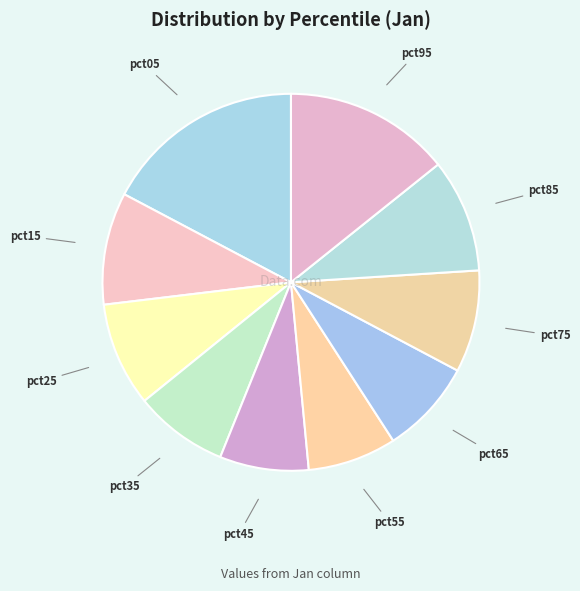

How many segments does this pie chart have?

10